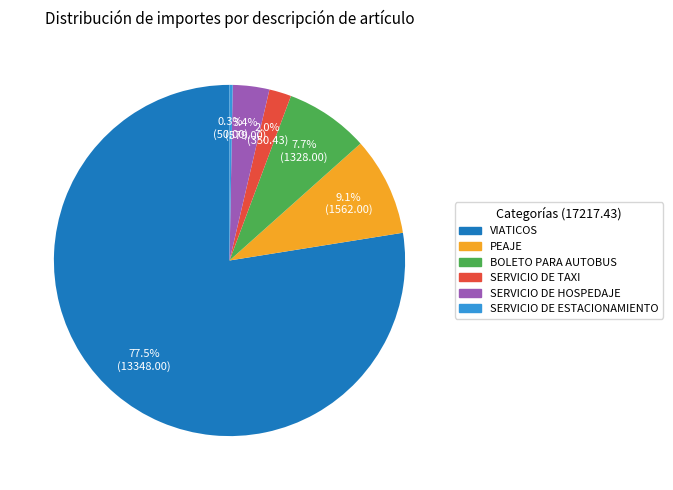

Is there a majority slice in this chart?

Yes